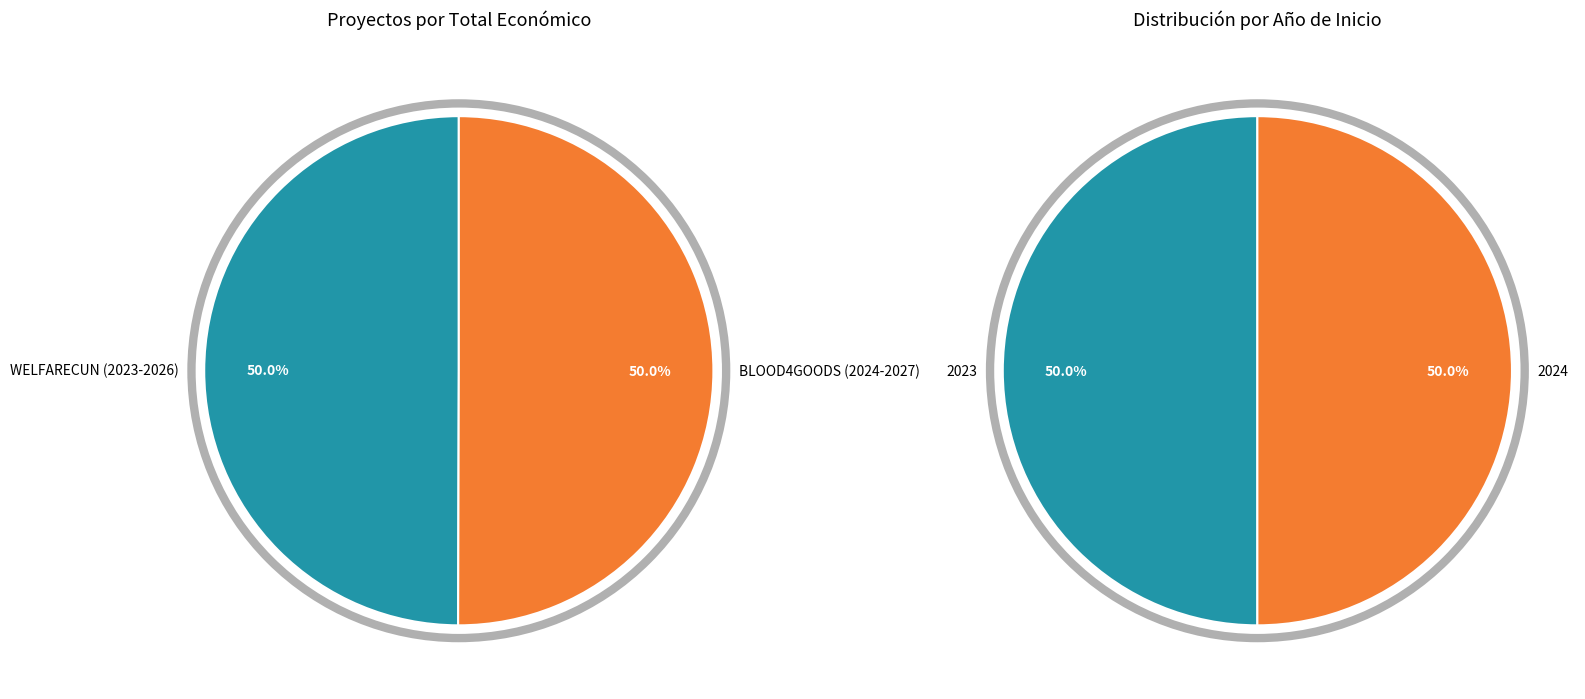

What is the change in value from WELFARECUN (2023-2026) to BLOOD4GOODS (2024-2027)?

+1051